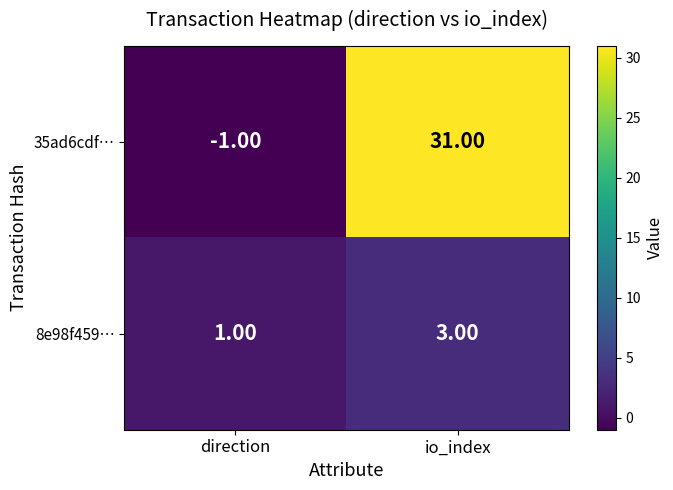

At which category is the sum across all series the highest?

io_index